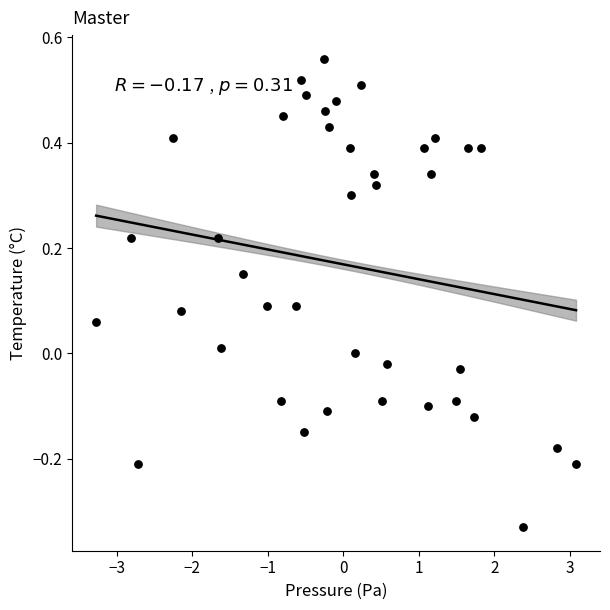

What is the range of X values (max minus min)?

6.4